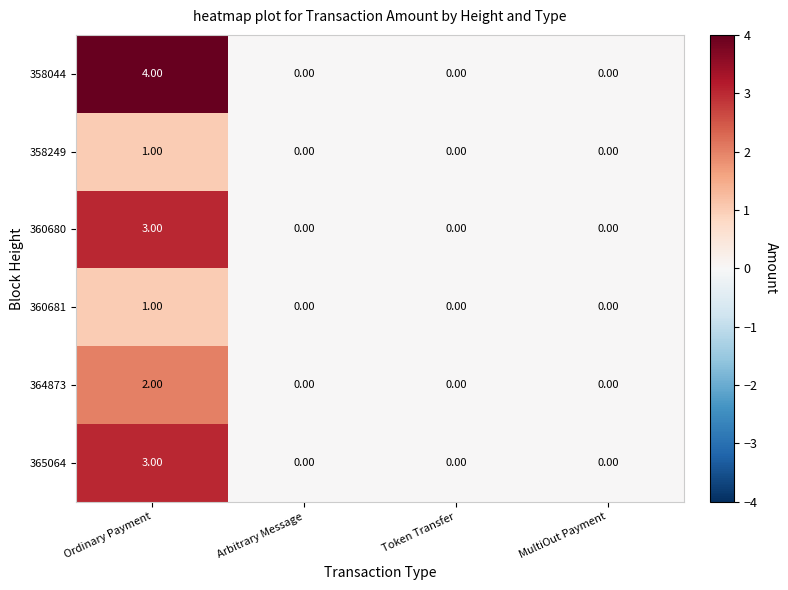

At which category is the sum across all series the highest?

Ordinary Payment